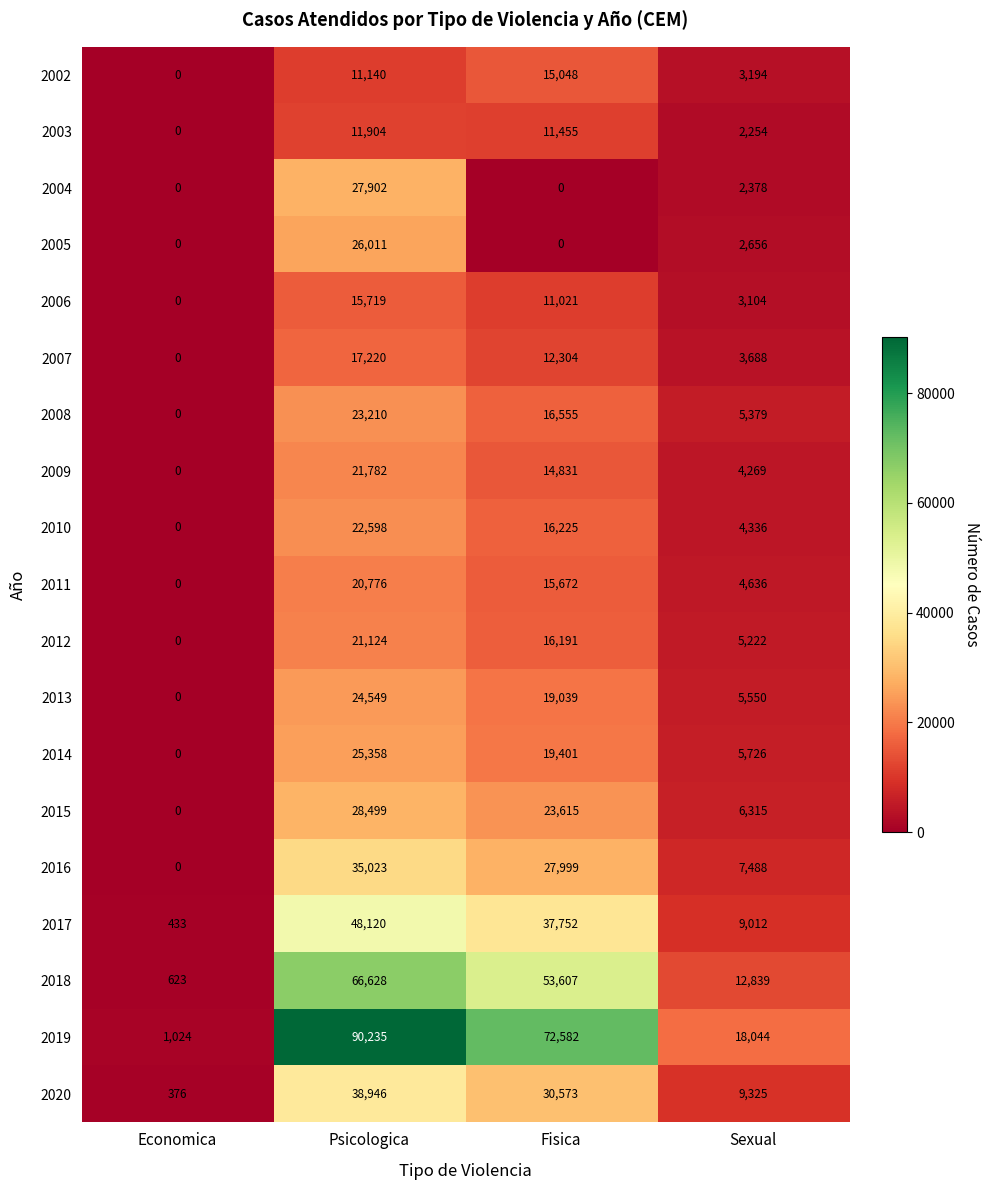

True or false: 2020 has a value of 9449 at Fisica.

False